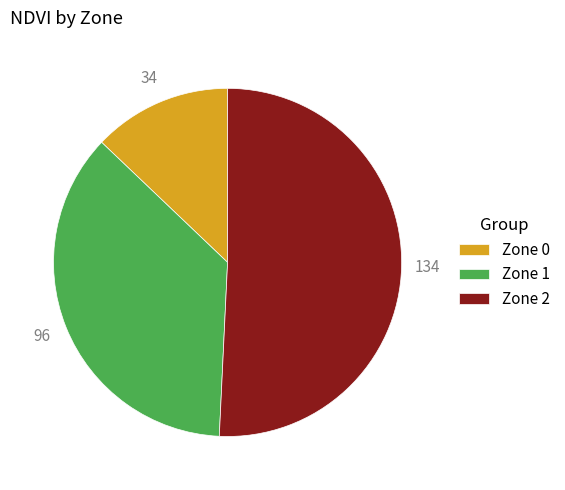

Is there any slice that represents more than half of the pie?

Yes